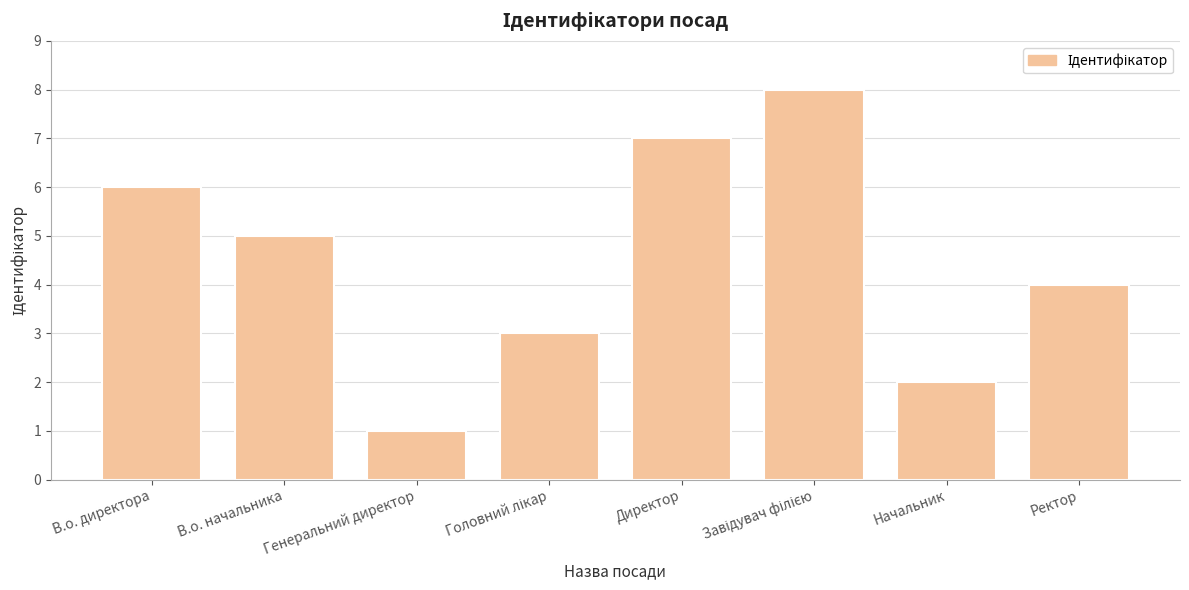

What is the label of the 1st bar from the left?

В.о. директора